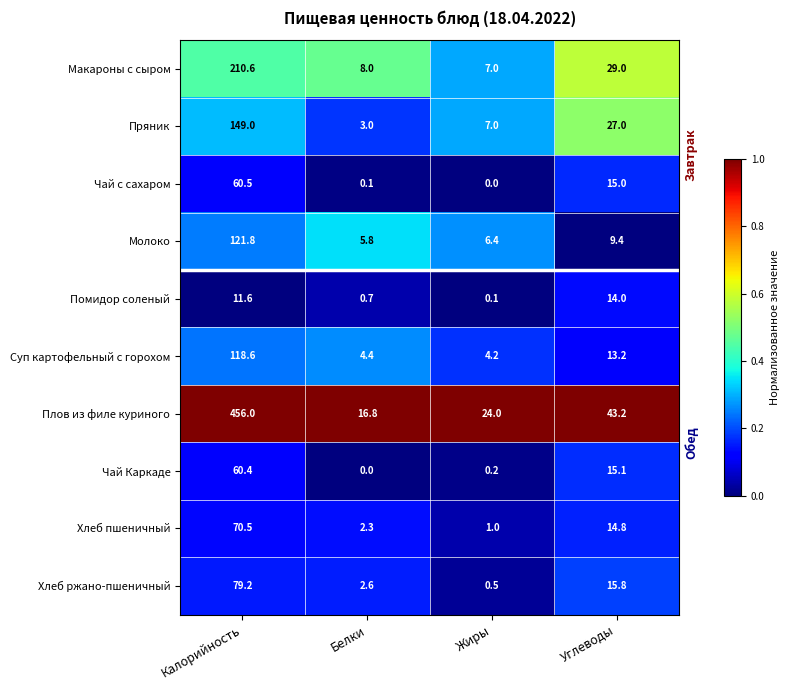

Rank the categories by Суп картофельный с горохом value from highest to lowest.

Калорийность, Углеводы, Белки, Жиры